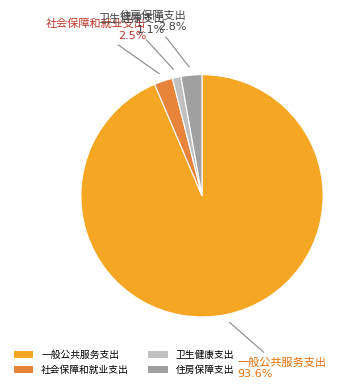

Approximately how many times larger is the value at 社会保障和就业支出 compared to 住房保障支出?

0.9